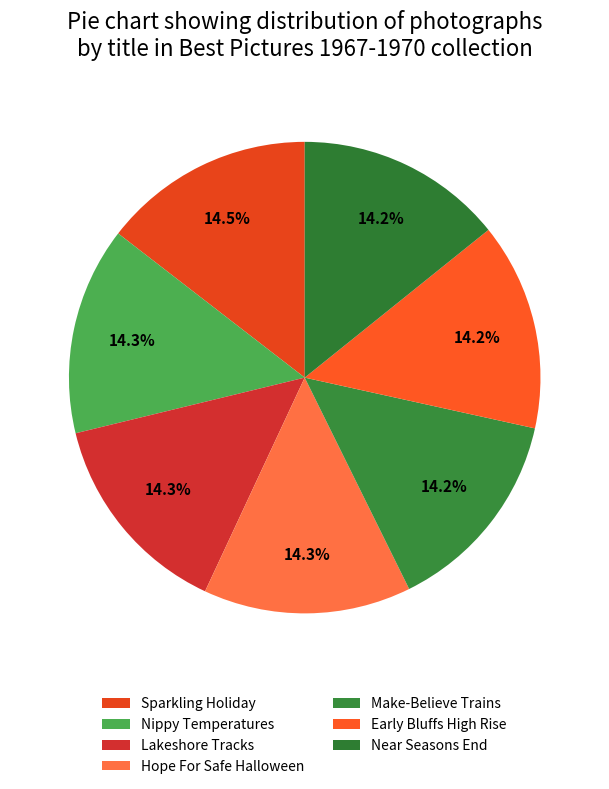

Does Lakeshore Tracks account for over 50% of the chart?

No